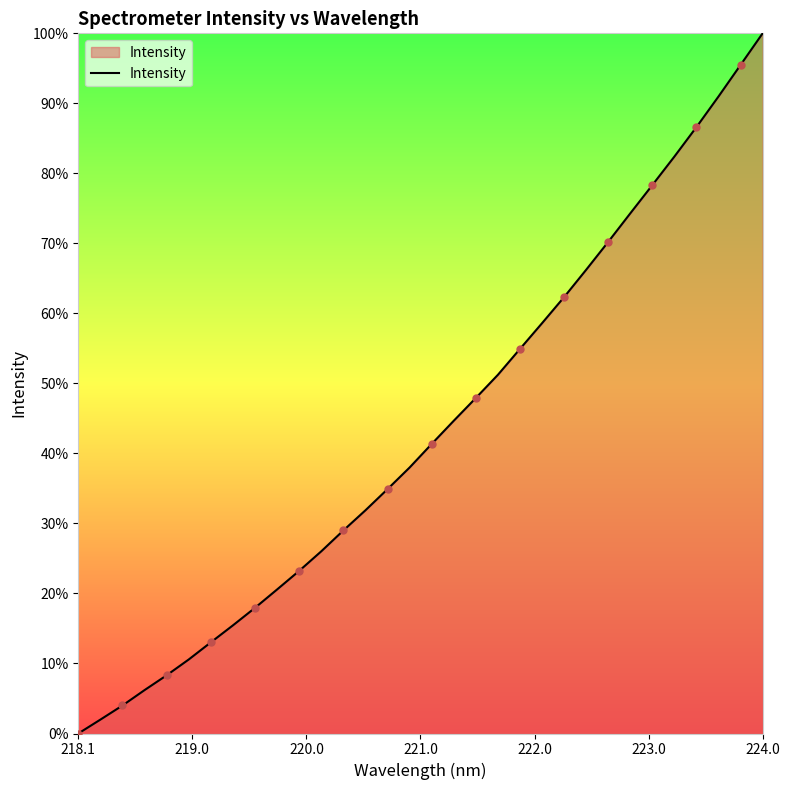

What is the greatest value displayed?

100.0